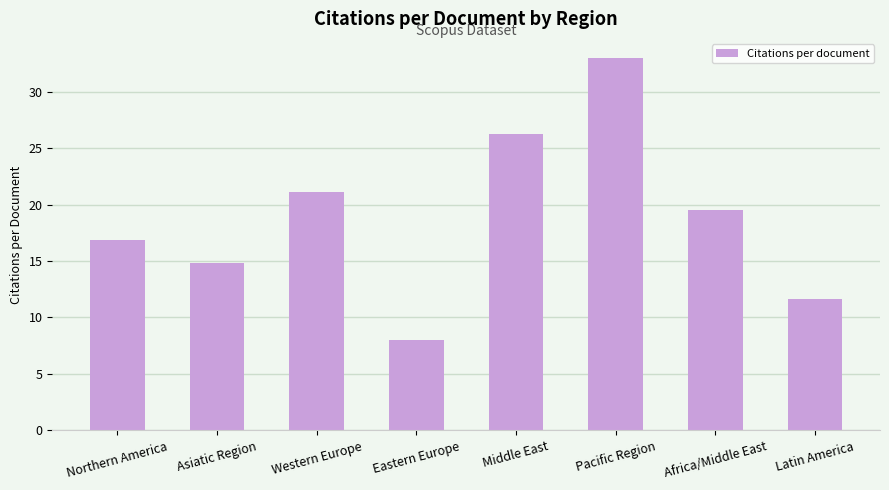

What is the maximum value shown in the chart?

33.0